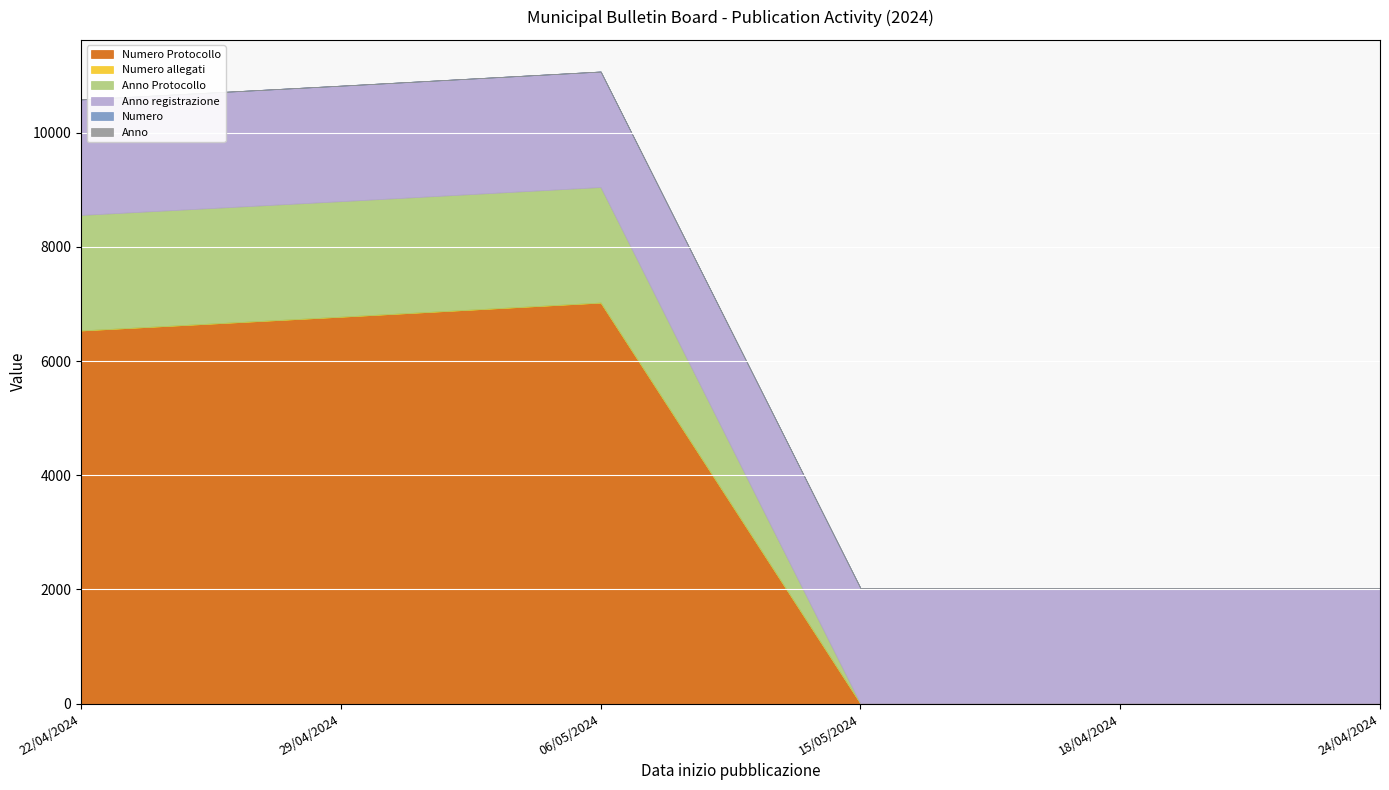

Which series has the widest spread of values?

Numero Protocollo